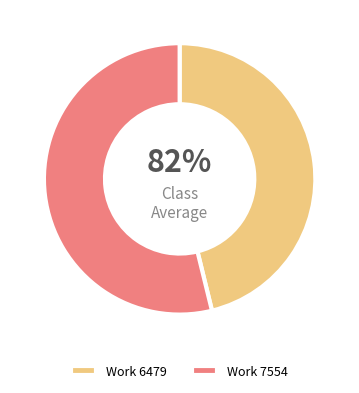

To the nearest percent, what is the difference between the Work 7554 and Work 6479 slice percentages?

8%